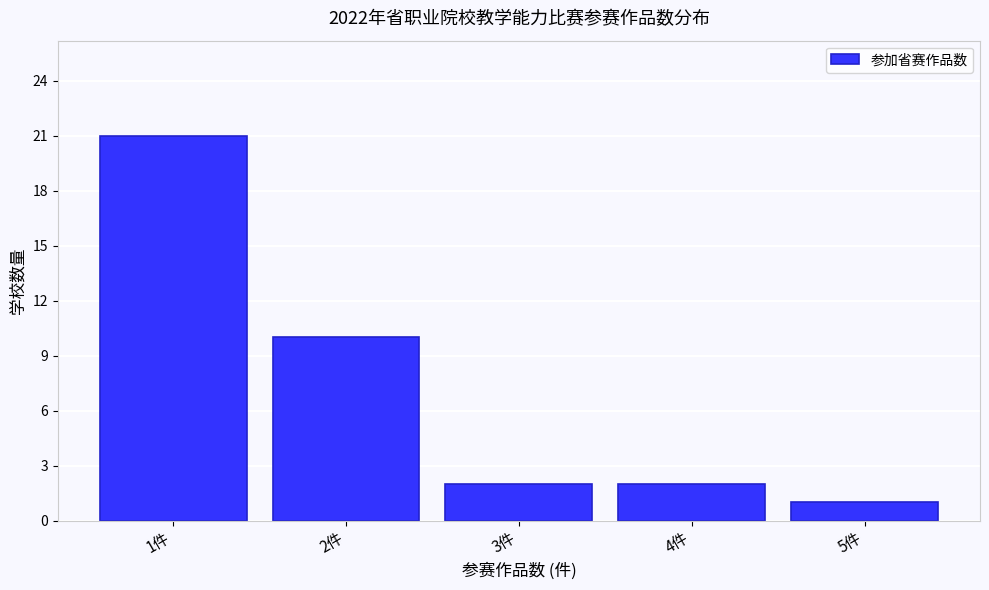

Reading left to right, what are all the values shown in this chart?

1件=21	2件=10	3件=2	4件=2	5件=1